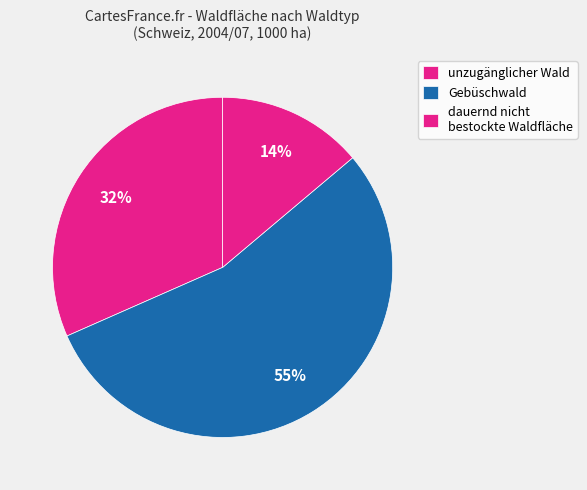

Count the number of slices in the pie.

3